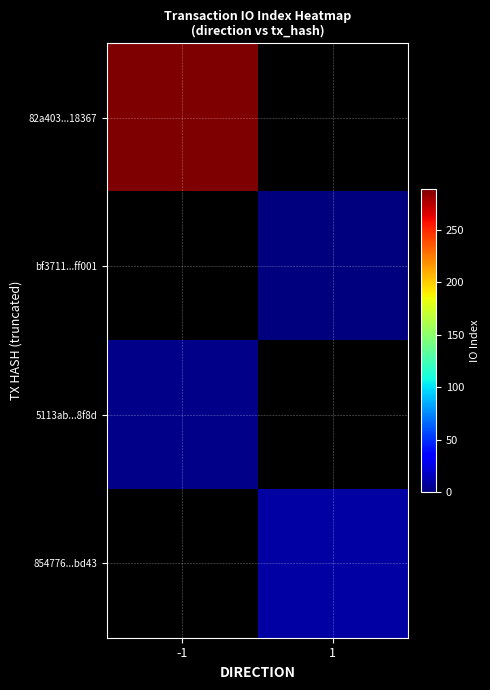

Rank the categories by 82a403...18367 value from highest to lowest.

-1, 1